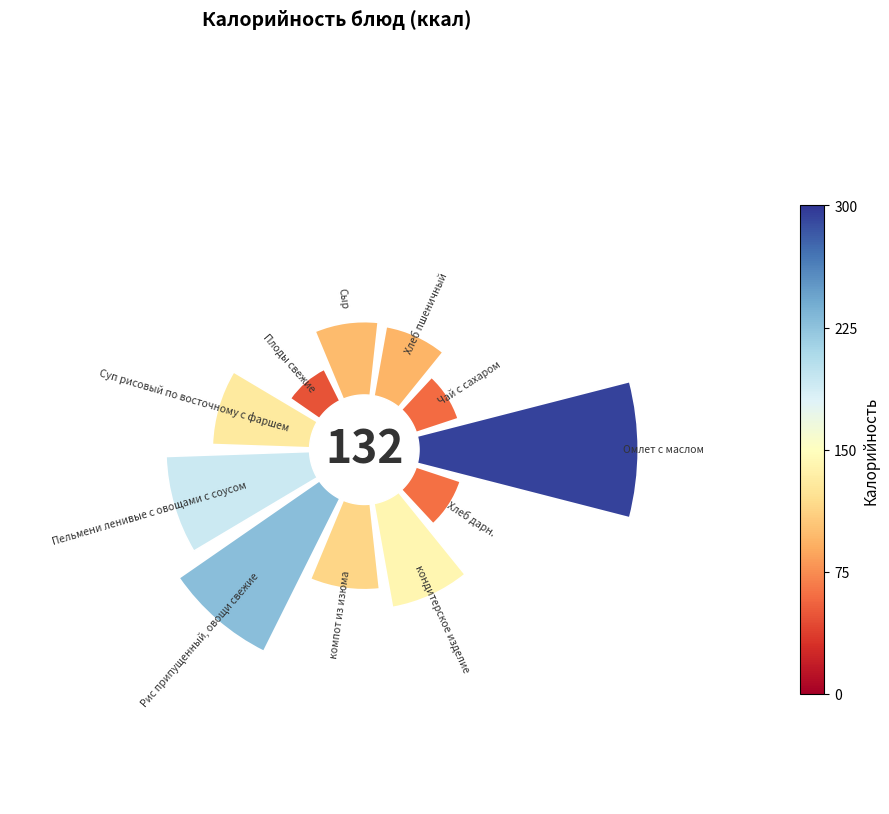

Does the chart contain any negative values?

No